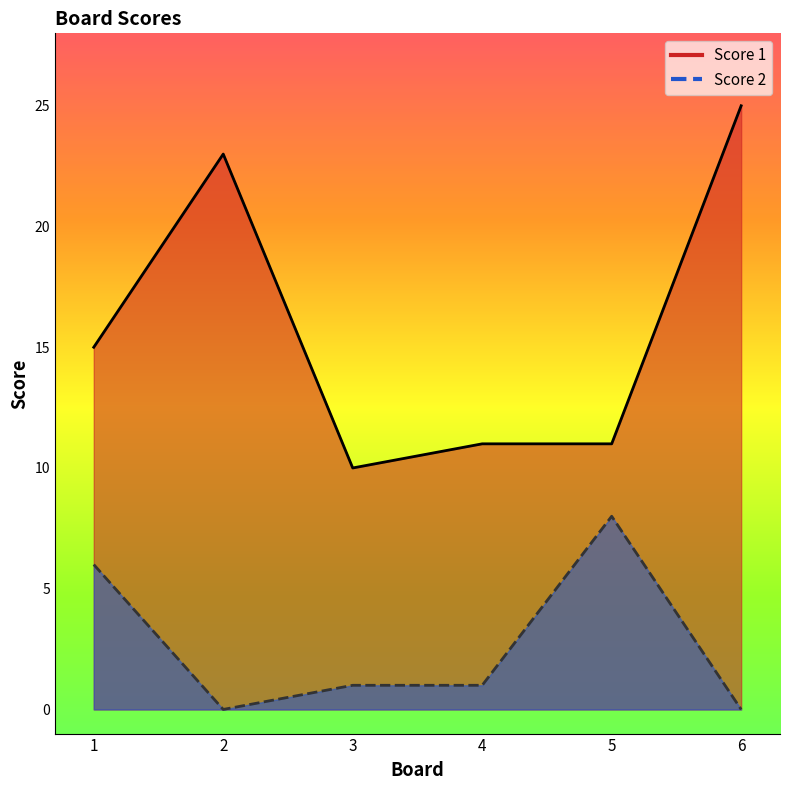

What is the value of the Score 1 point at the 3rd from the left?

10